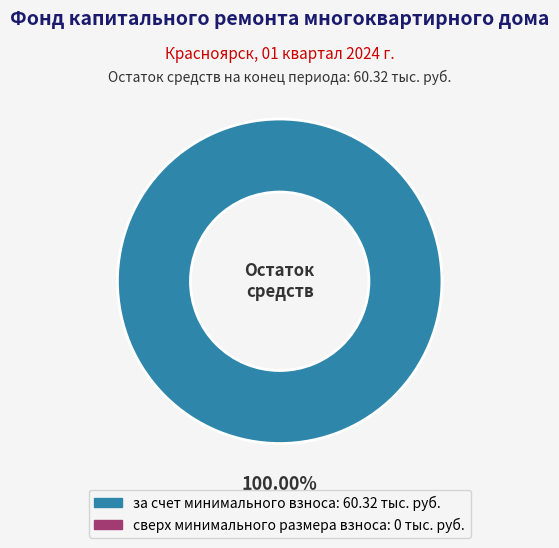

How many slices are in this pie chart?

1